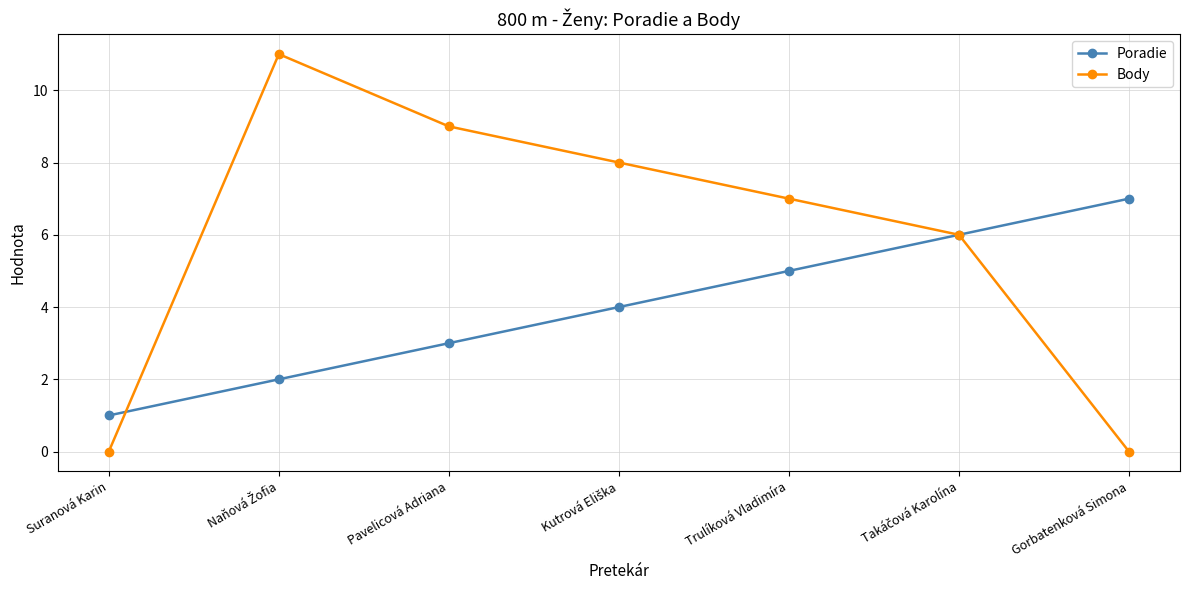

What is the average value of the Body series?

6